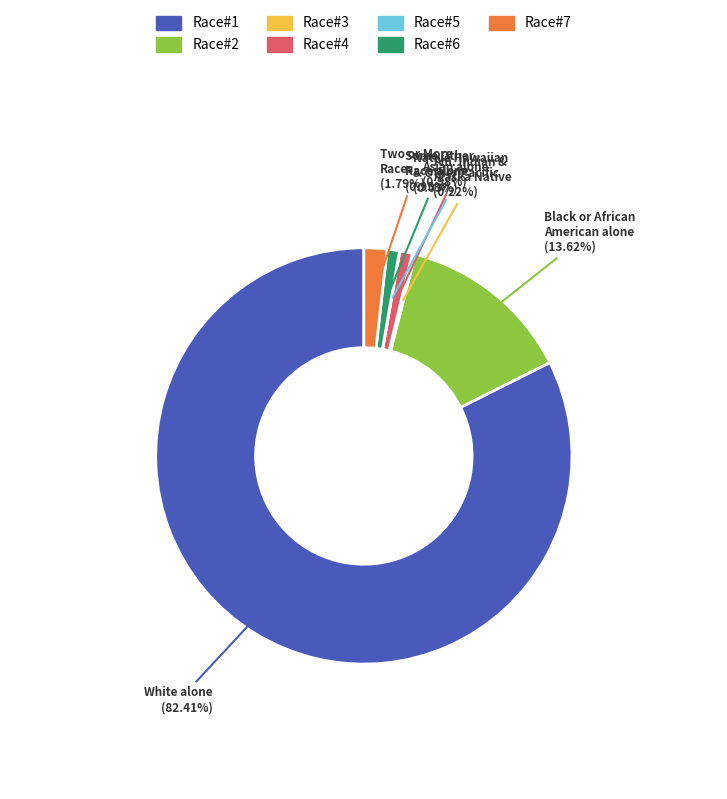

Does any single category account for the majority?

Yes